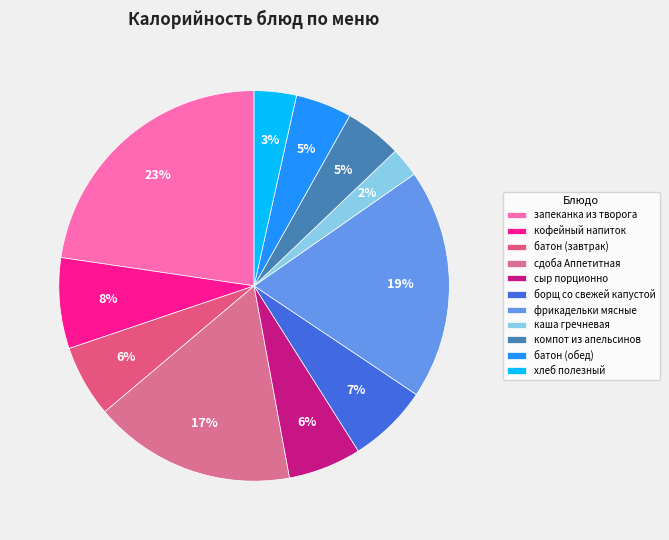

Is it true that компот из апельсинов is 5% of the pie?

True